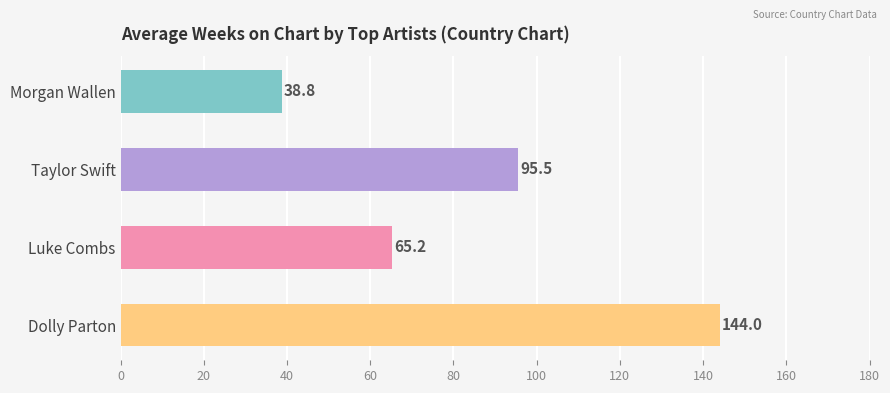

What is the label of the 3rd bar from the top?

Luke Combs